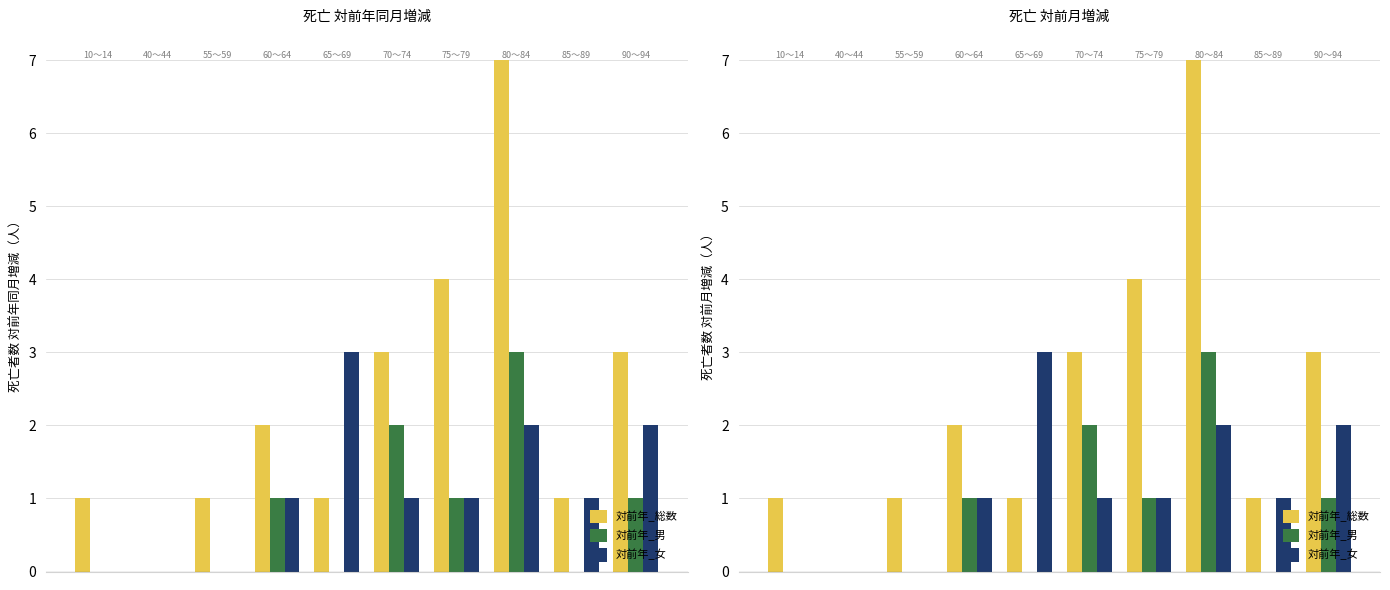

What is the value of the 対前年_男 bar at the 10th from the left?

1